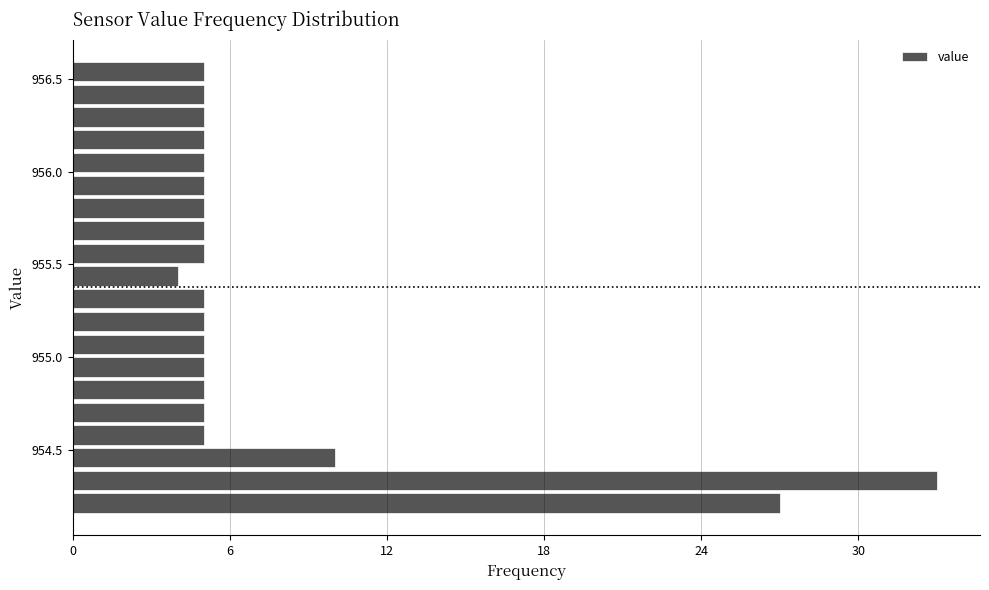

Around what value on the y-axis is the longest bar? Give the approximate position of its centre, as read against the axis.

954.35